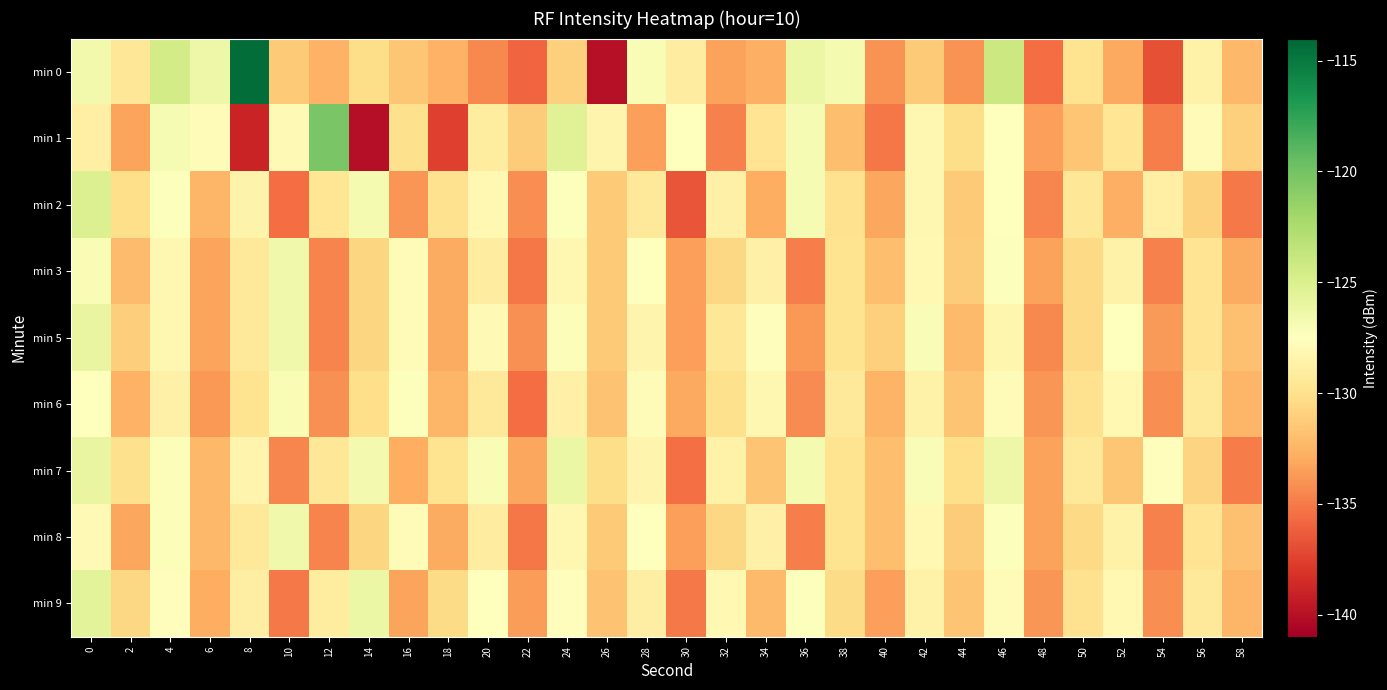

What is the difference between the highest and lowest values at 12?

14.4